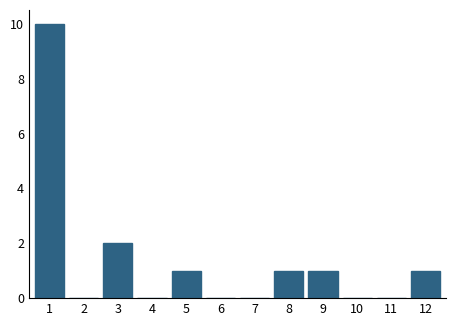

Reading left to right, extract all data points from this chart.

1=10	2=0	3=2	4=0	5=1	6=0	7=0	8=1	9=1	10=0	11=0	12=1